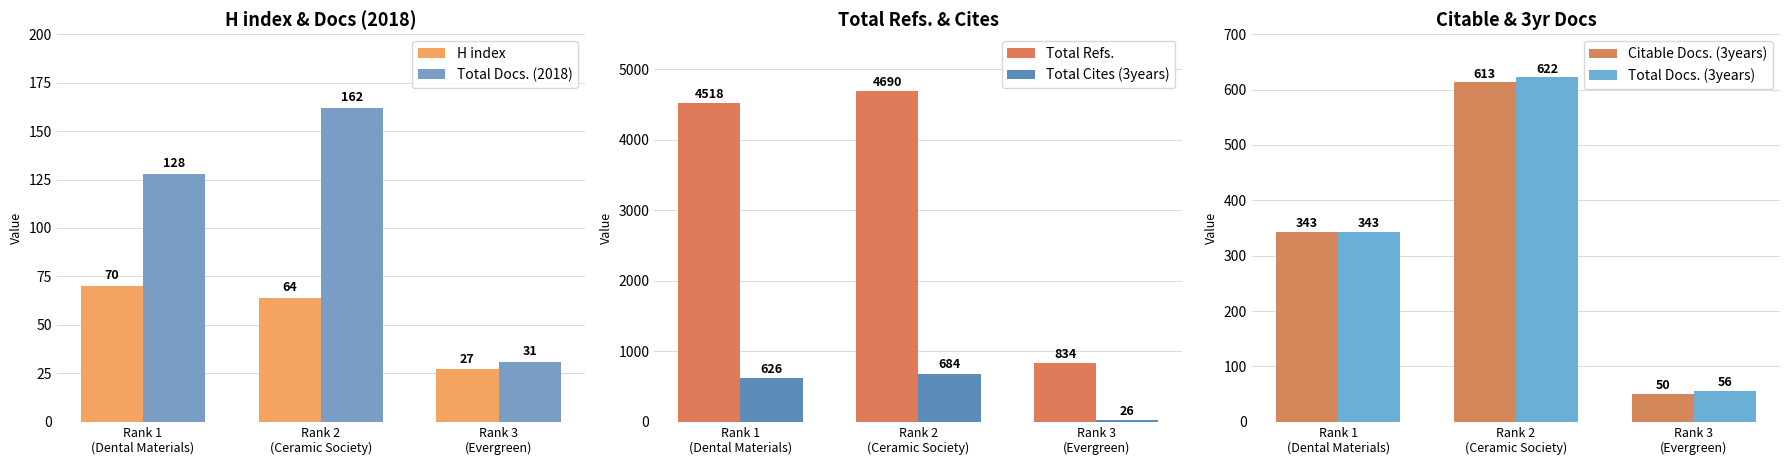

True or false: Total Cites (3years) has a value of 26 at Rank 3
(Evergreen).

True